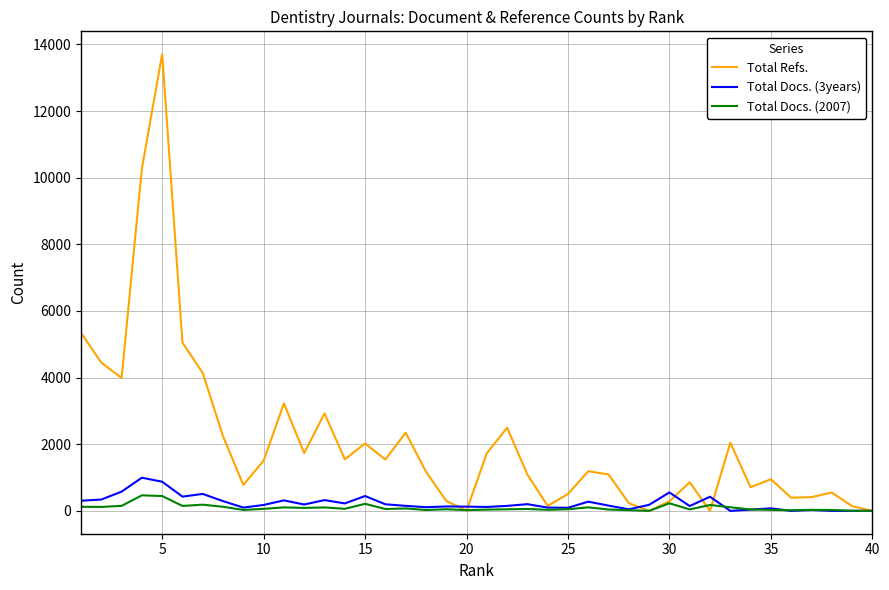

What is the difference between the maximum and minimum values in the Total Docs. (2007) series?

467